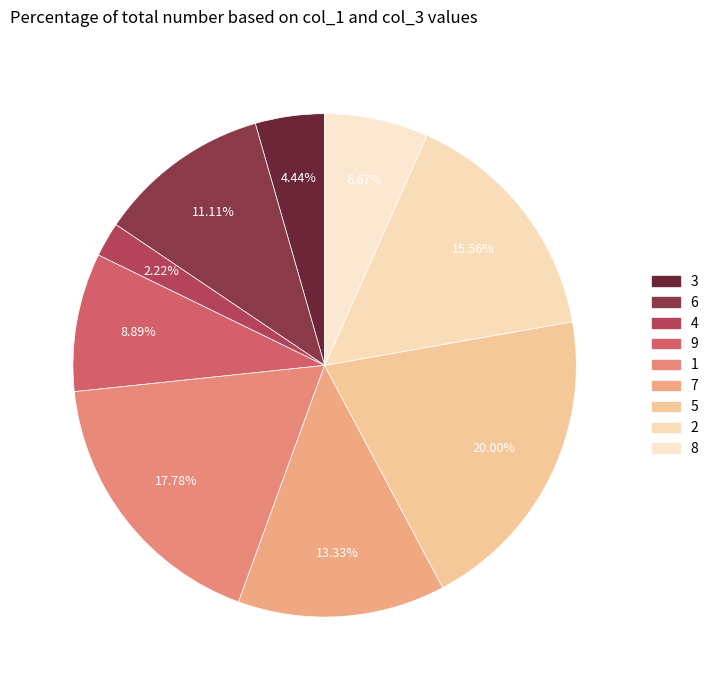

What percentage is NOT represented by 5?

80.0%